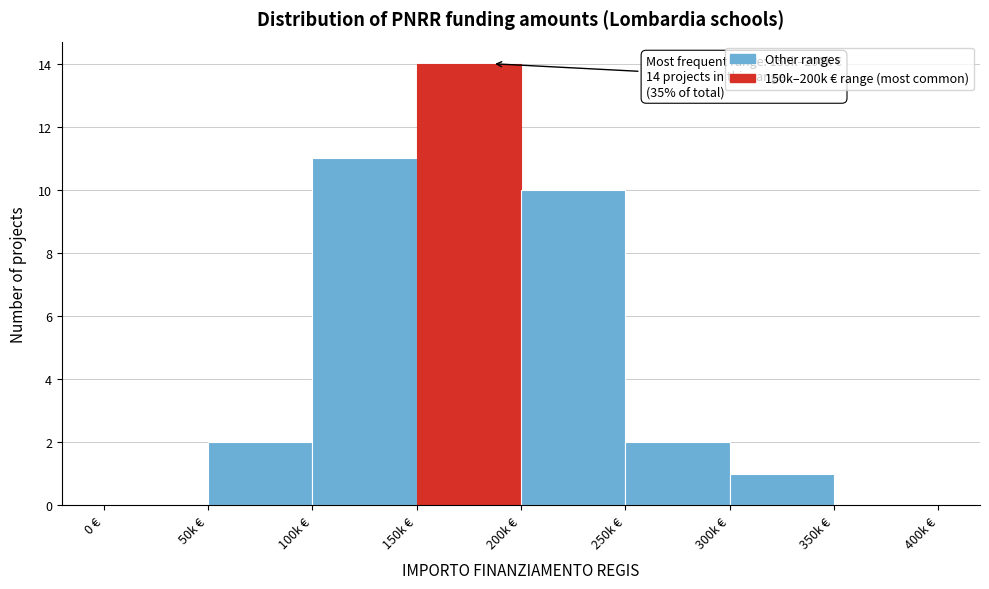

The value at 50k € is 2. True or false?

True